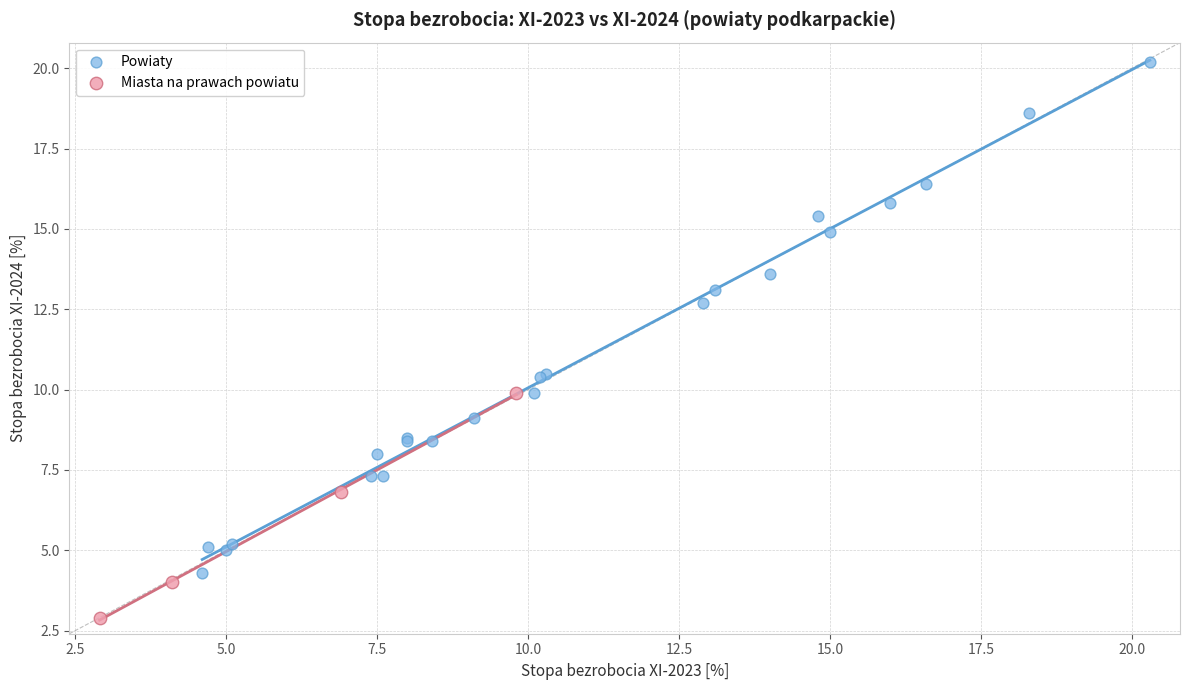

Which series reaches the maximum Y coordinate?

Powiaty